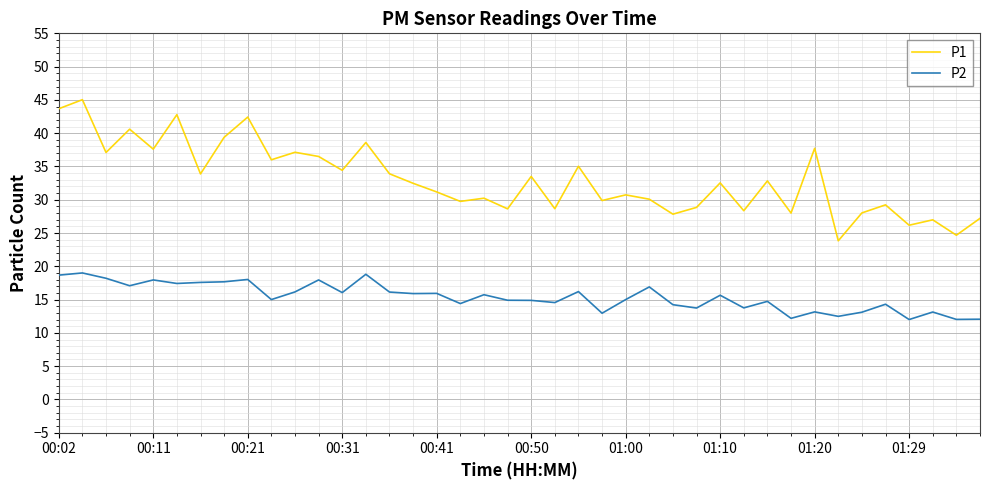

What is the difference between the maximum and minimum values in the P2 series?

7.0